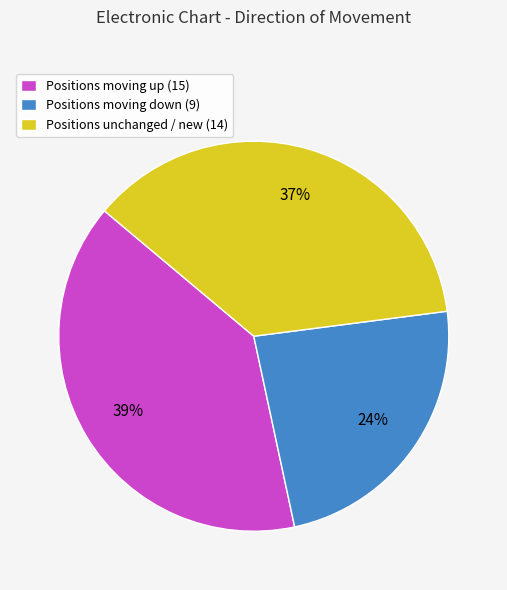

Combined, do Positions moving up (15) and Positions unchanged / new (14) account for over 50%?

Yes